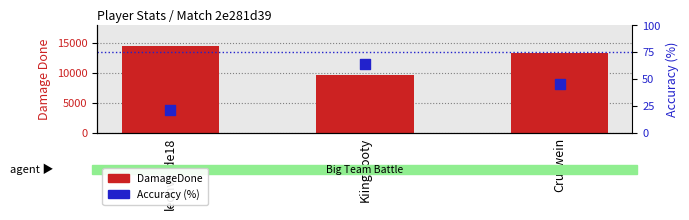

What is the total value across all series at KiingBooty?

9819.9